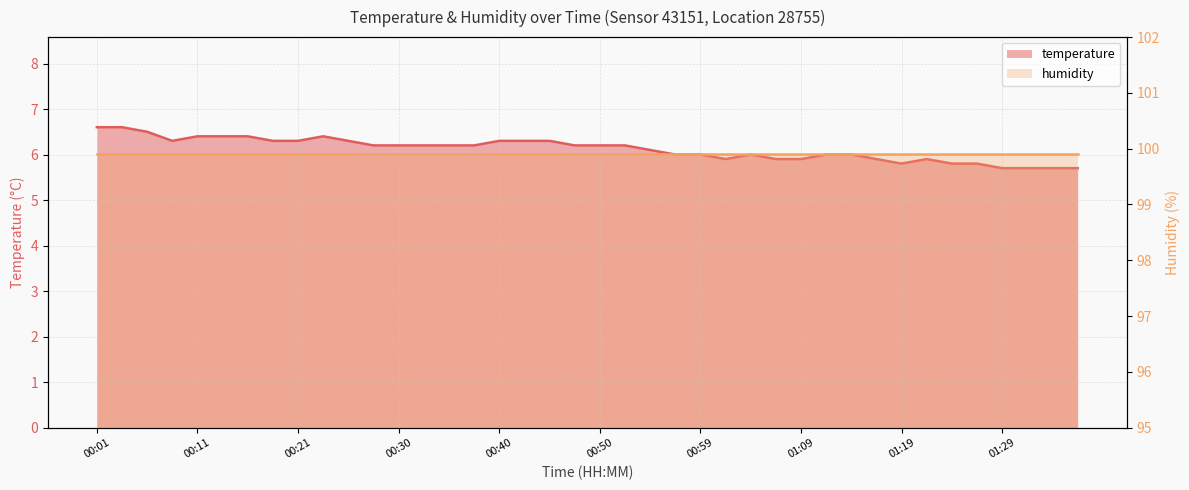

How many values are below 6?

12